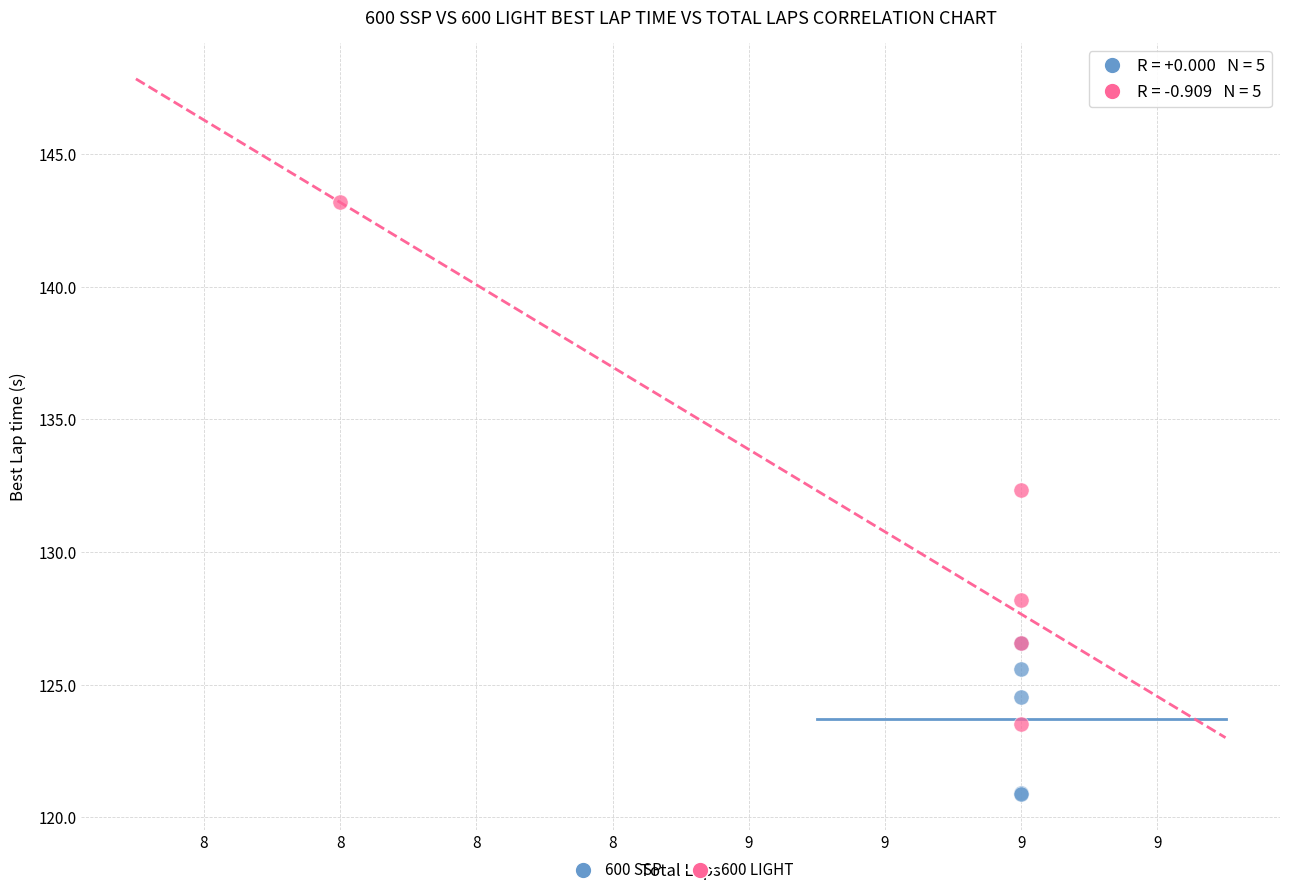

Which series contains the highest Y value?

600 LIGHT